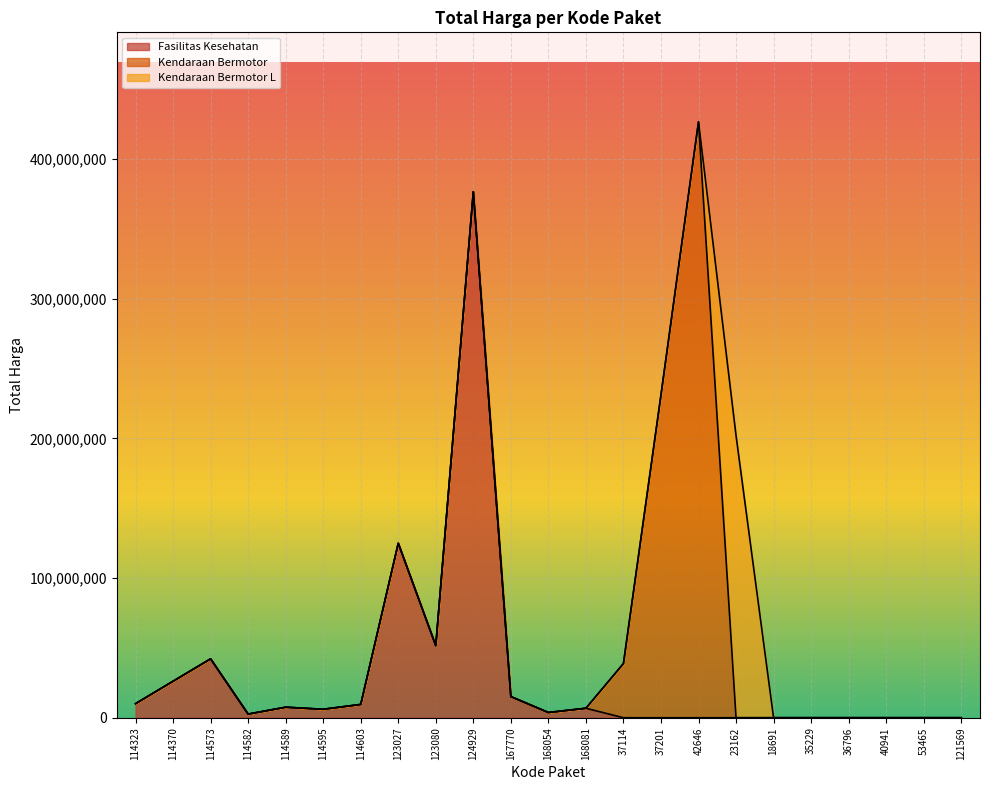

At which label does the data first exceed 15125000?

114370